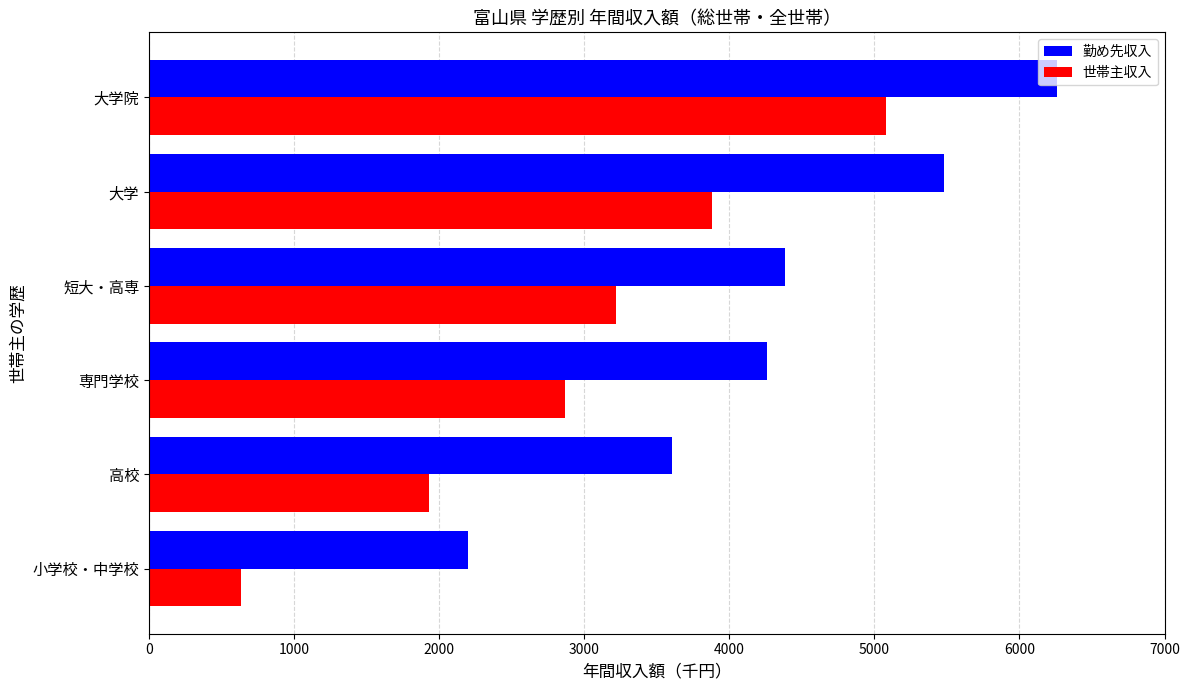

At which category is the sum across all series the highest?

大学院